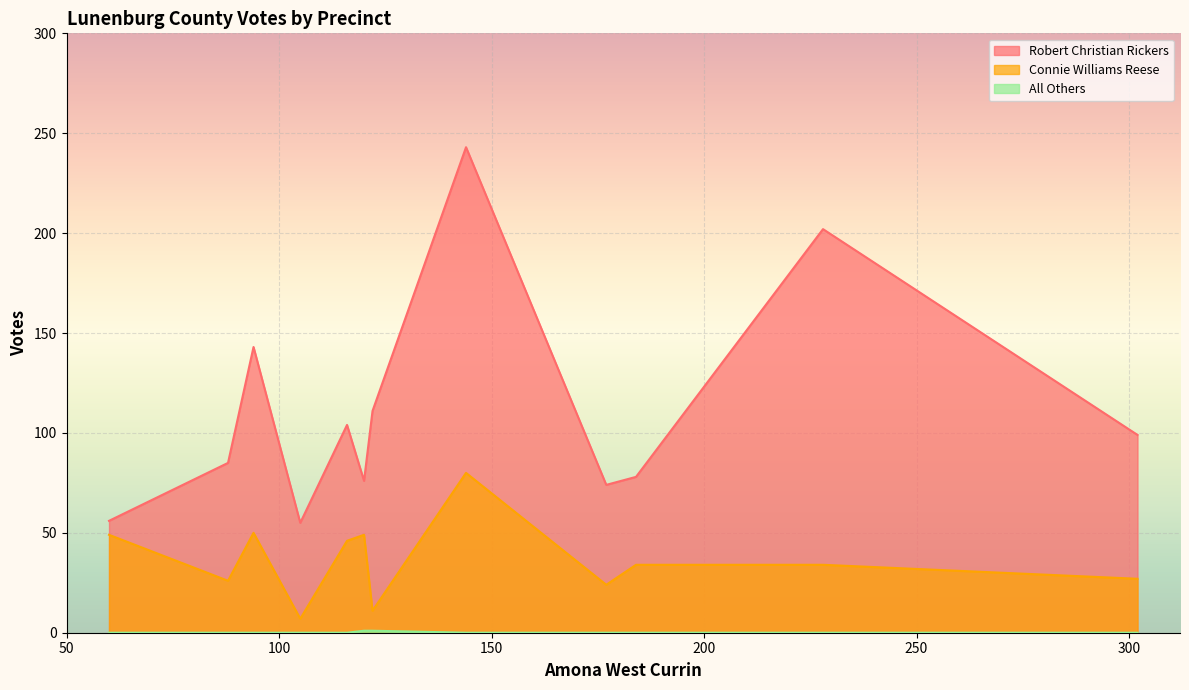

Rank the series at 302 - Flat Rock from highest to lowest value.

Robert Christian Rickers, Connie Williams Reese, All Others